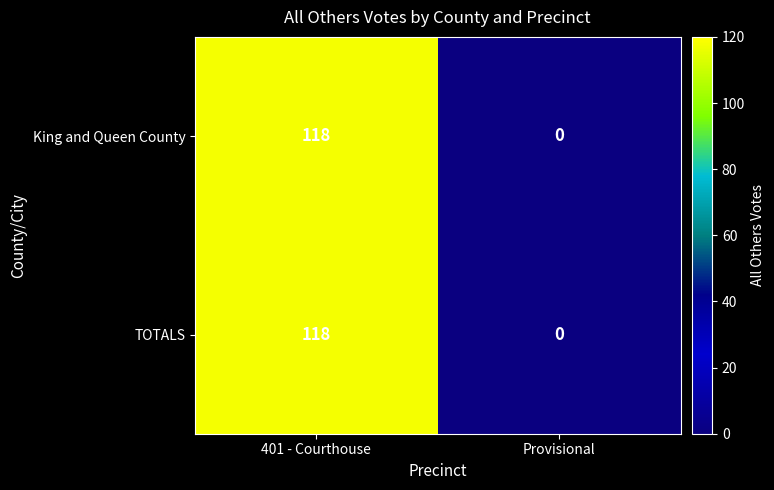

What is the average value of the TOTALS series?

59